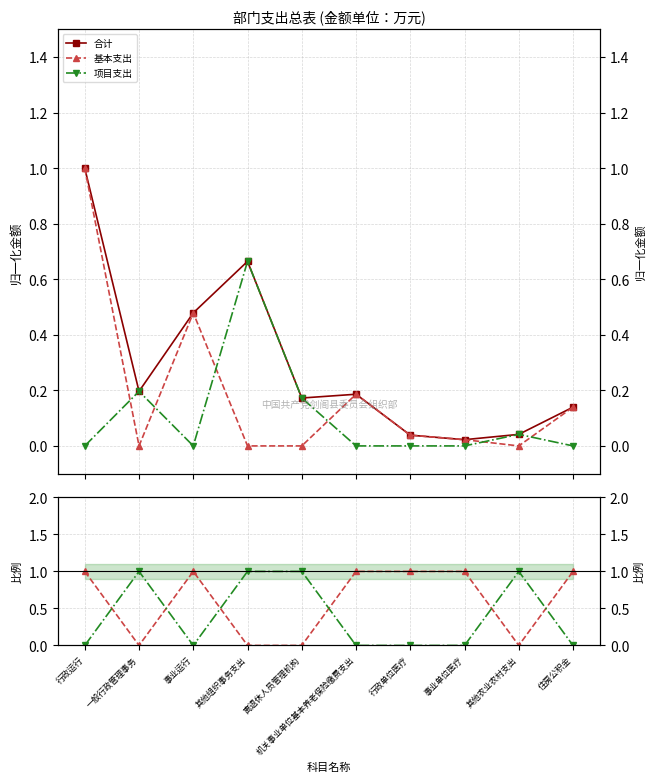

The value of 项目支出 at 其他农业农村支出 is 1.3. True or false?

False